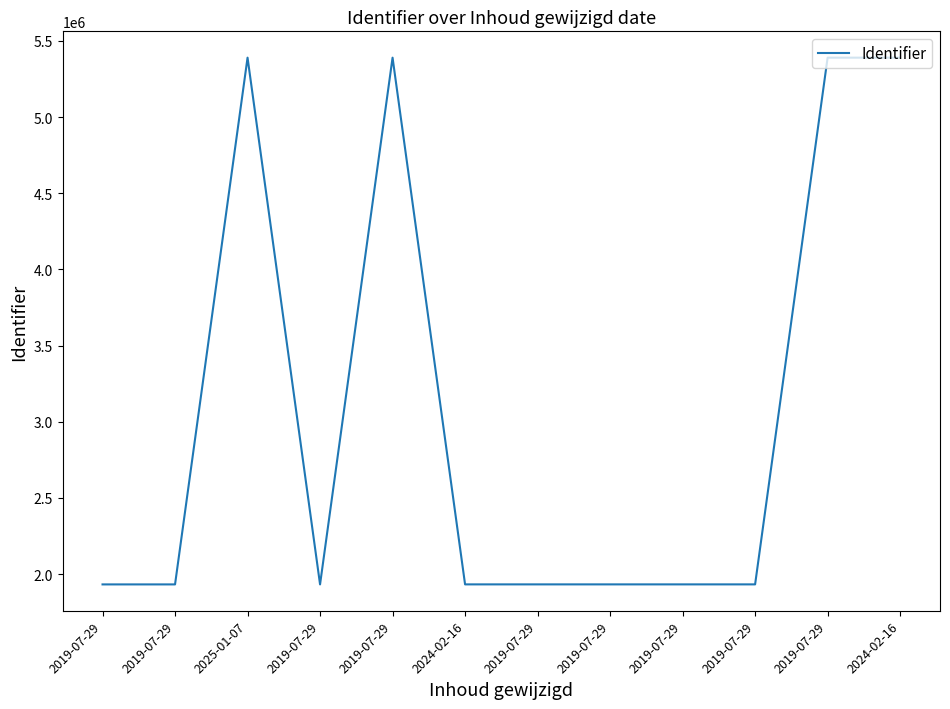

Is it true that the value at 2019-07-29 is 3218711?

False